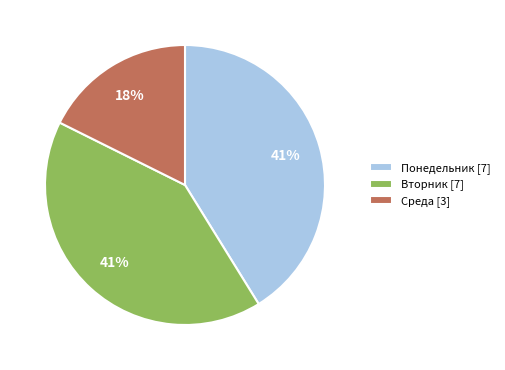

To the nearest percent, what portion does Вторник represent?

41%